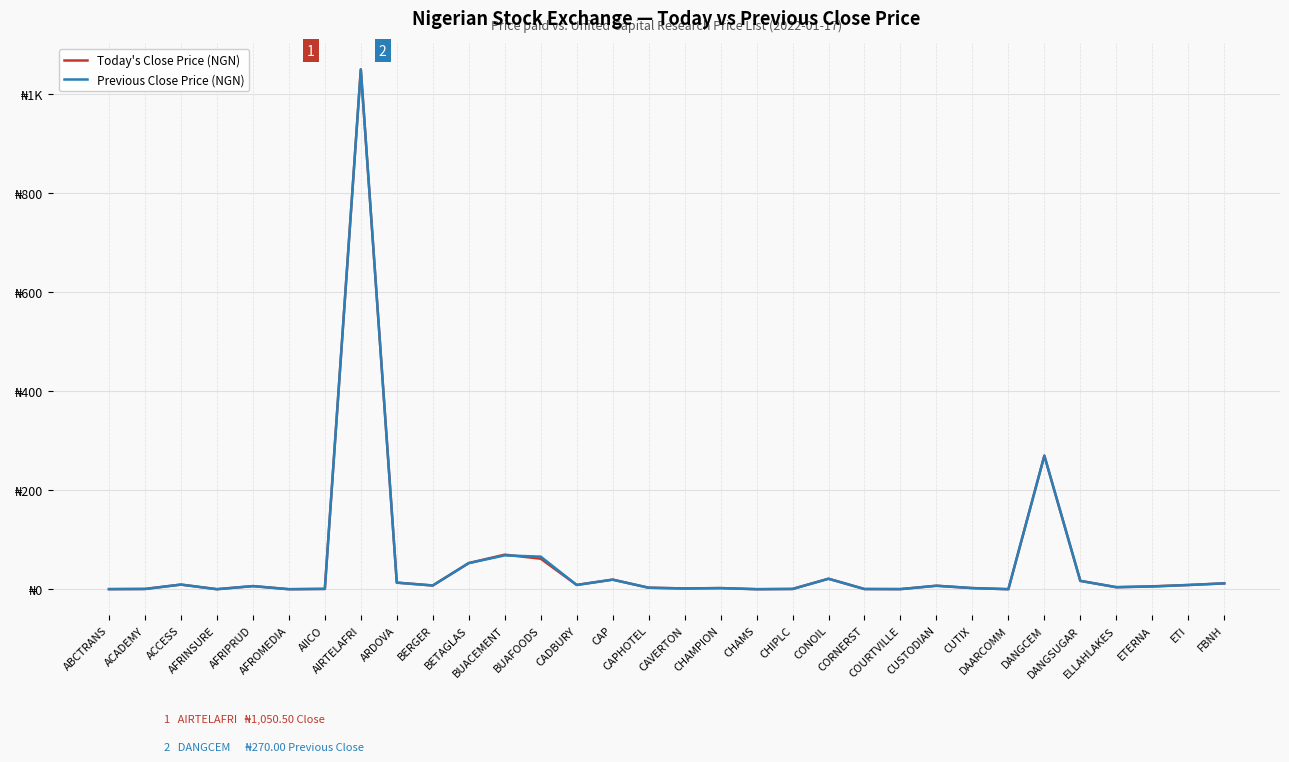

Which series has the largest total across all categories?

Previous Close Price (NGN)